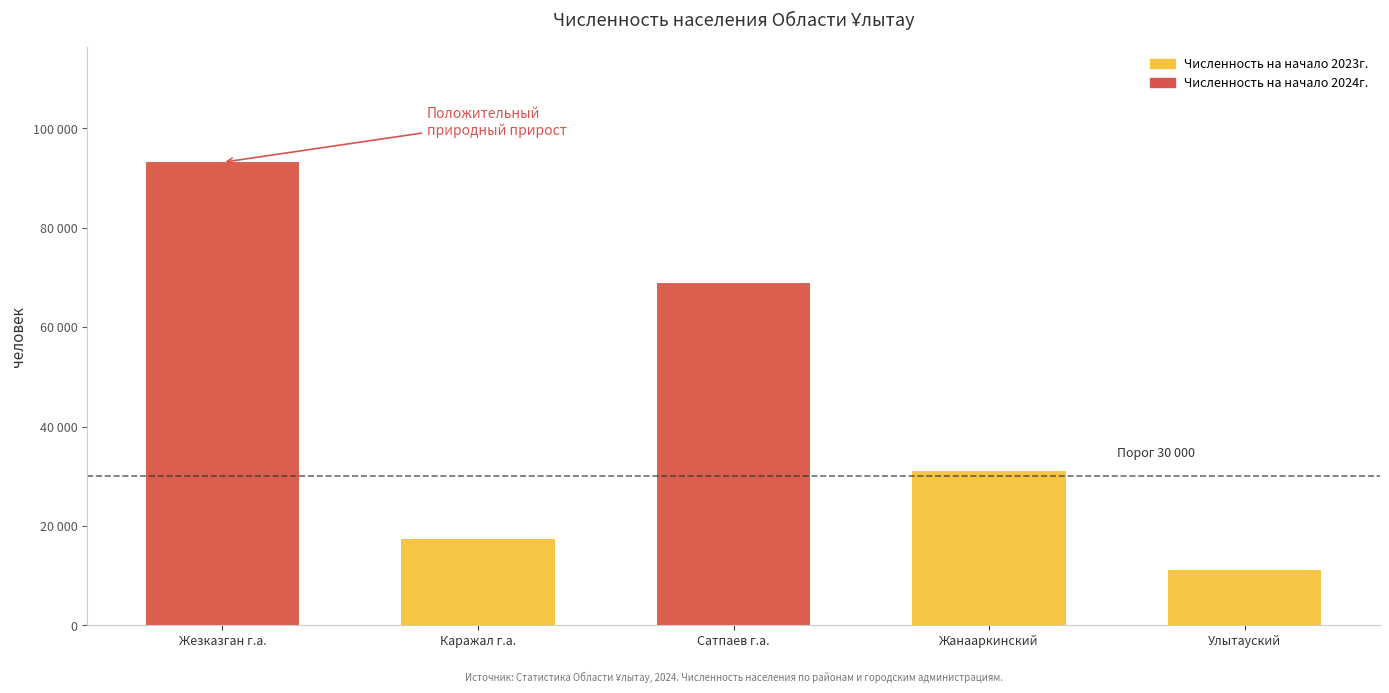

What is the label of the 3rd bar from the right?

Сатпаев г.а.